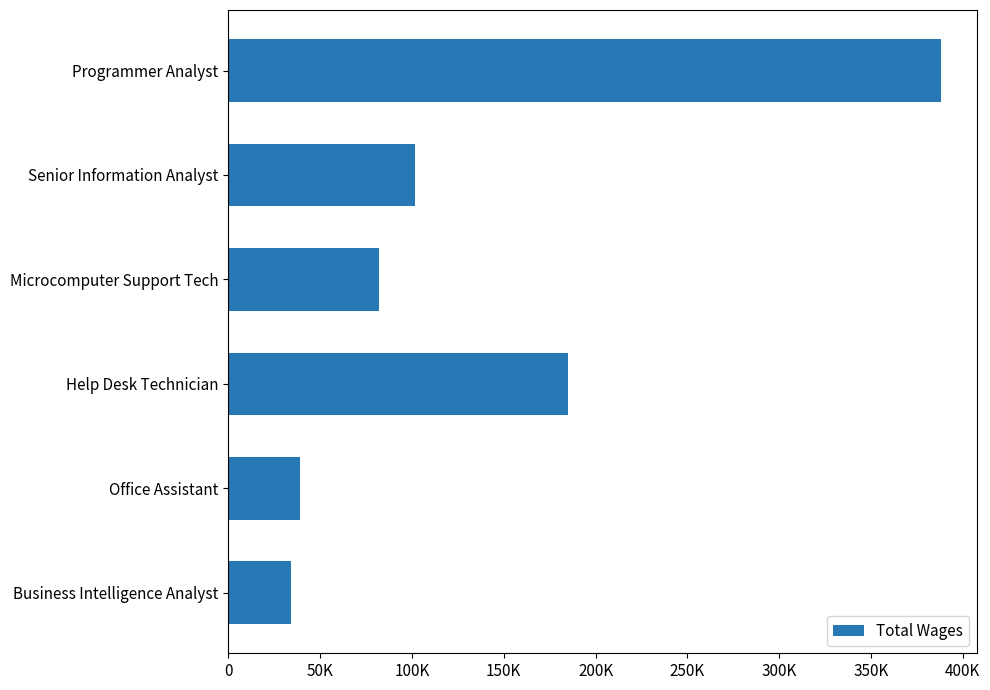

Rank the categories by value from lowest to highest.

Business Intelligence Analyst, Office Assistant, Microcomputer Support Tech, Senior Information Analyst, Help Desk Technician, Programmer Analyst